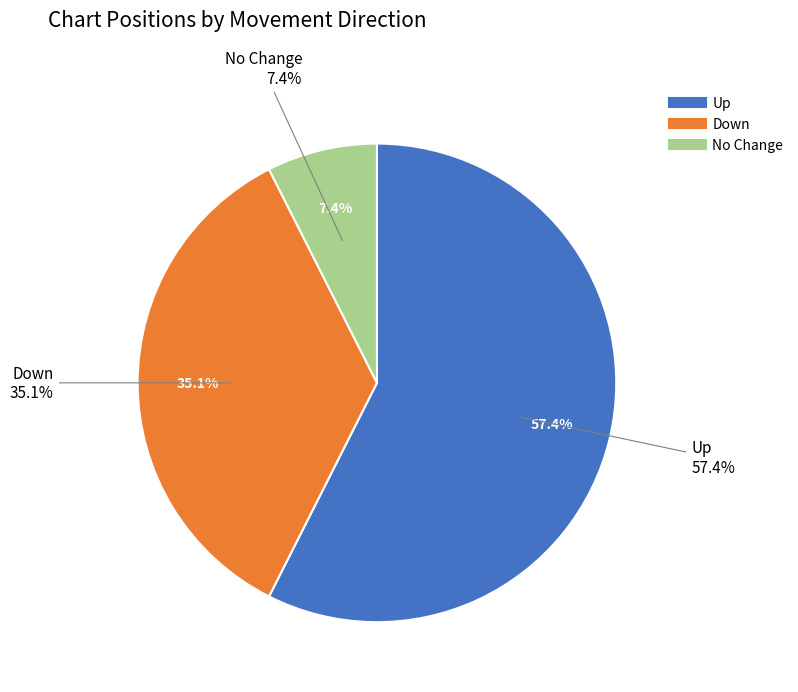

What is the majority slice?

up